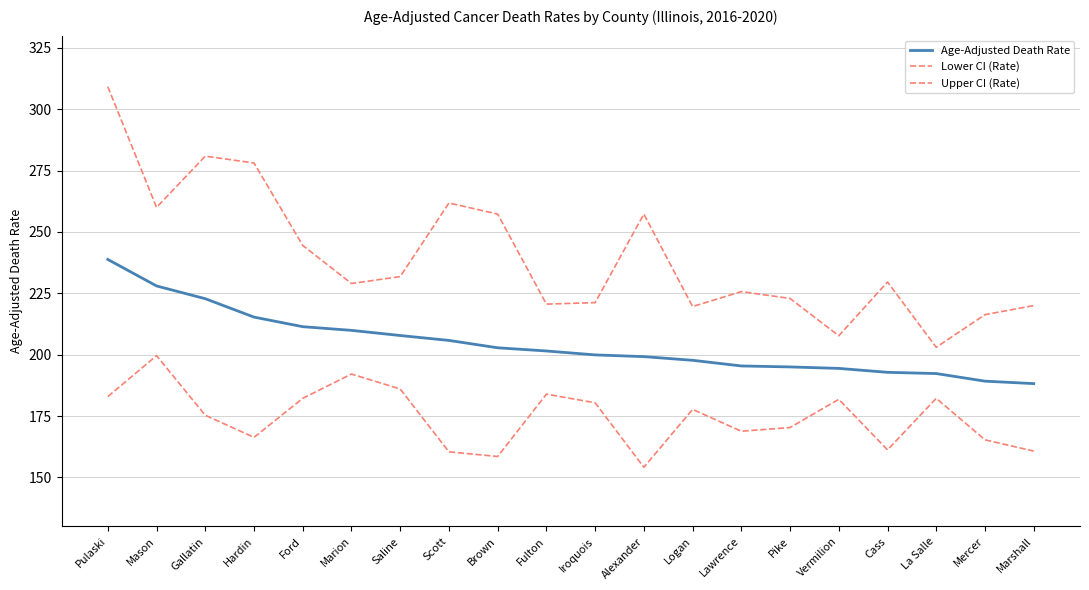

How many lines are shown in the chart?

3